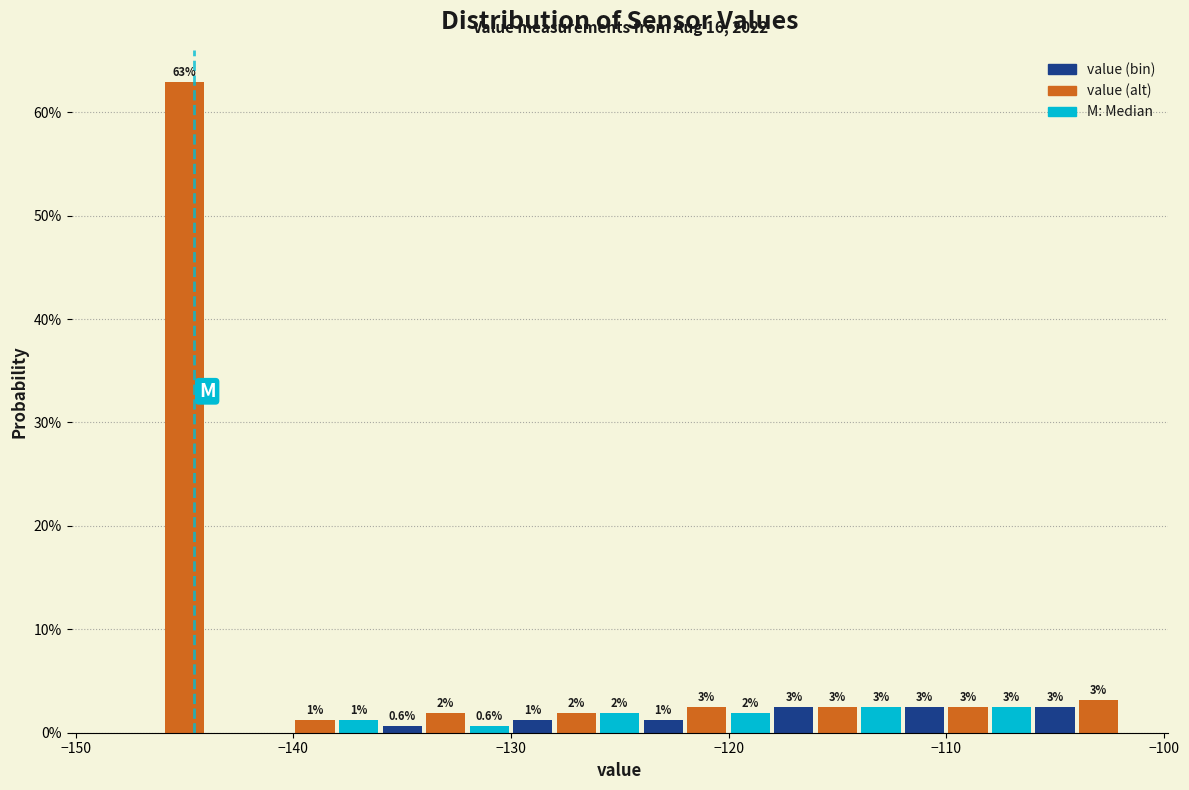

Read against the x-axis, roughly where is the centre of the tallest bar?

-145